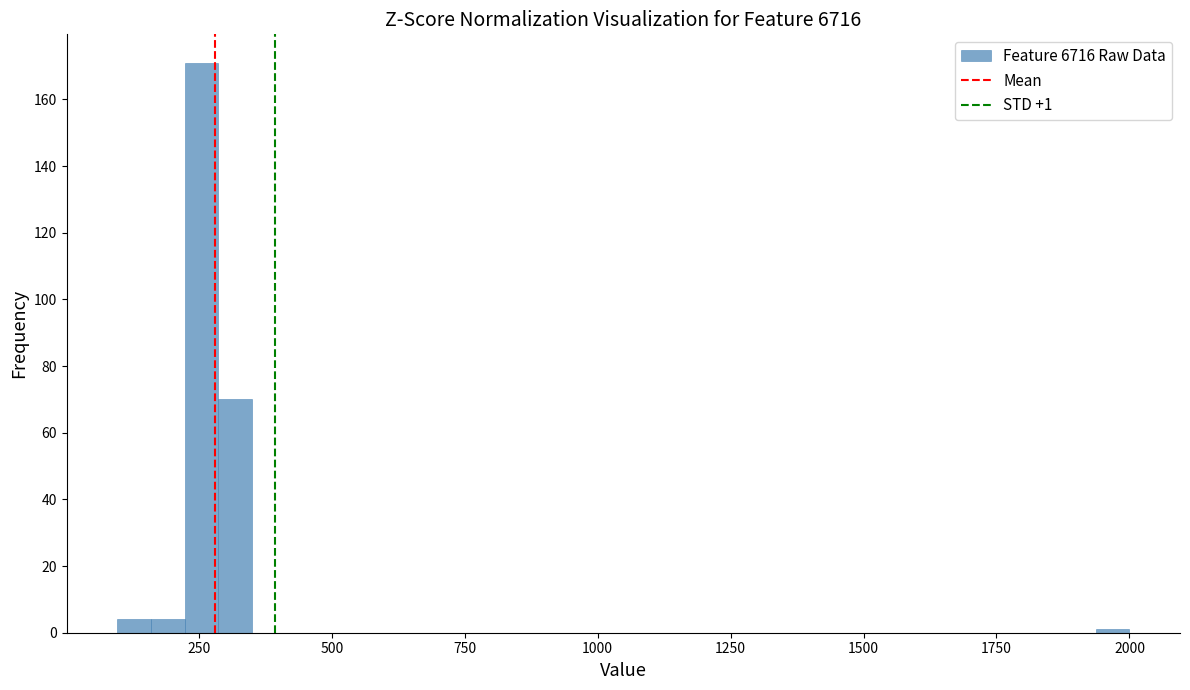

Read against the x-axis, roughly where is the centre of the tallest bar?

250